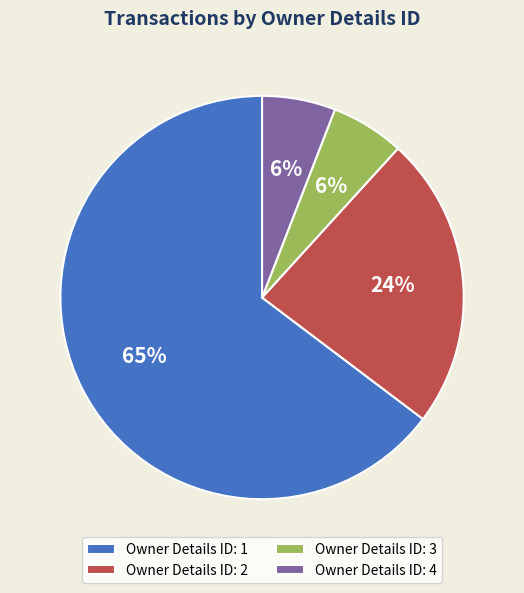

Which slice is the largest?

Owner Details ID: 1